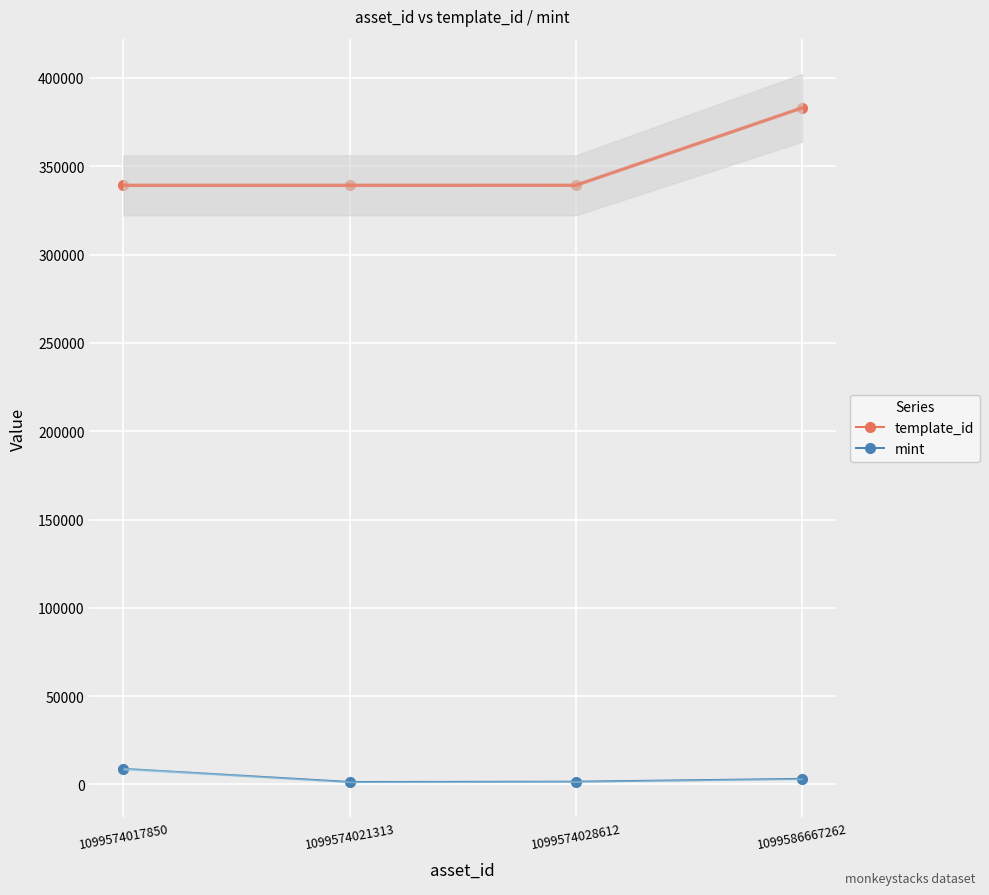

Reading left to right, list all the values displayed in this chart.

template_id: 339228	339233	339248	383071
mint: 8863	1419	1586	3186